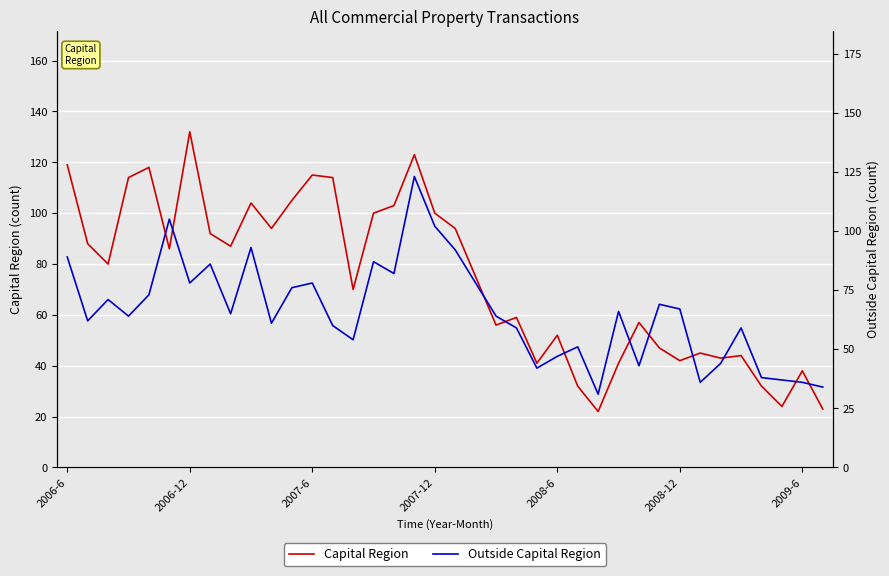

Does the chart display data point markers on the line(s)?

No